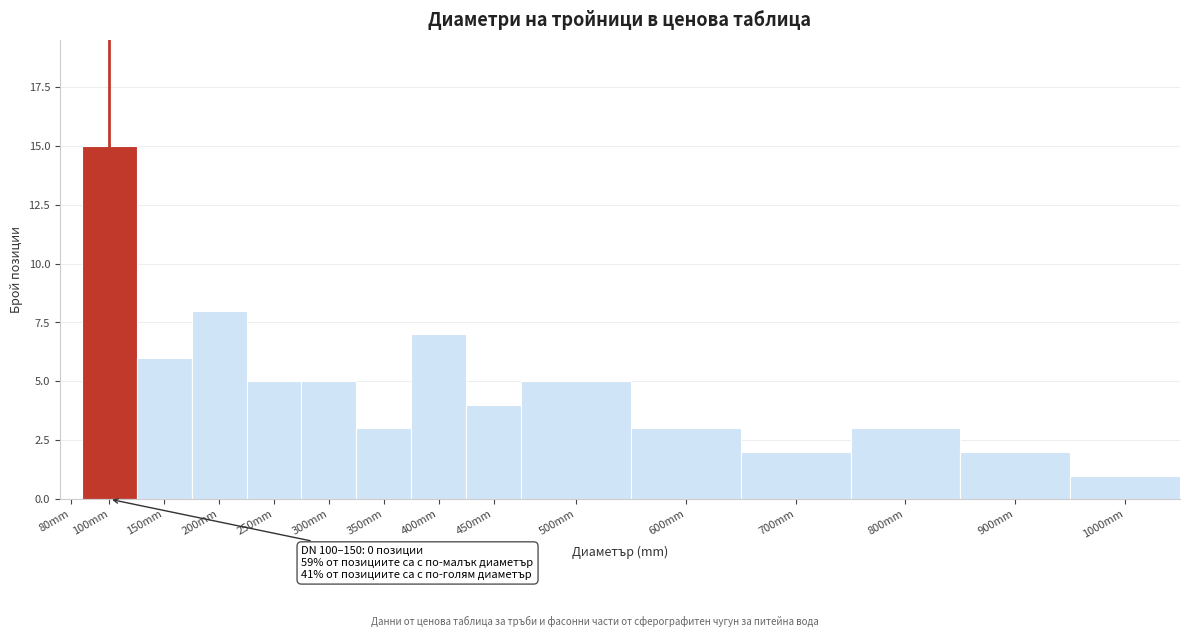

Reading left to right, what are all the values shown in this chart?

80mm=0	100mm=15	150mm=6	200mm=8	250mm=5	300mm=5	350mm=3	400mm=7	450mm=4	500mm=5	600mm=3	700mm=2	800mm=3	900mm=2	1000mm=1